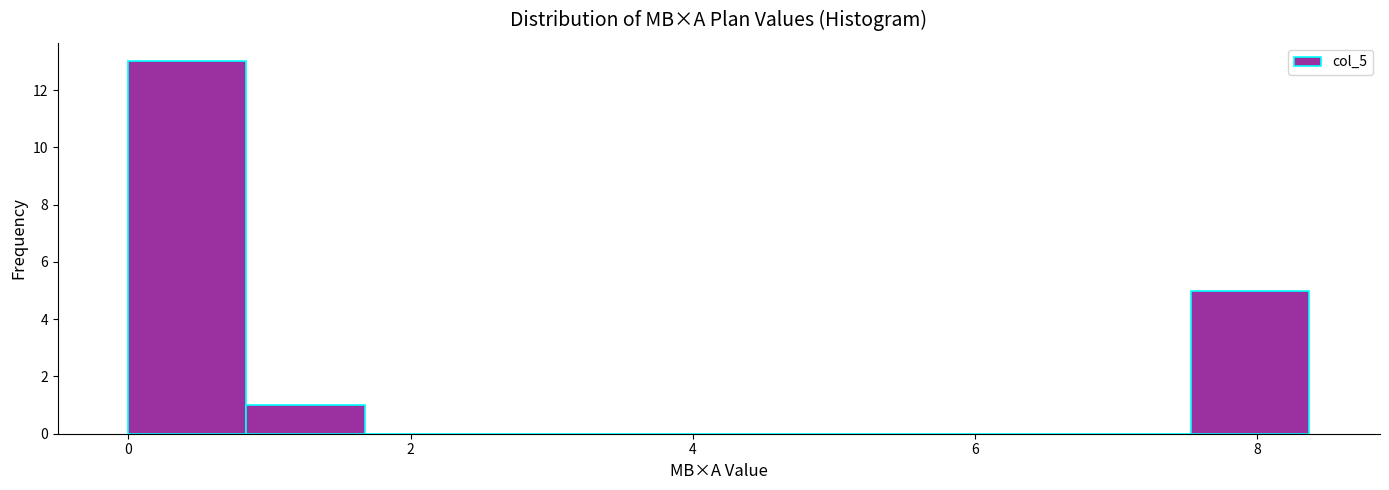

Reading left to right, list every bar in this chart as the range it spans on the x-axis followed by its height. Neither the bar edges nor the heights are printed on the chart, so give them approximately, as read against the axes.

0.0 to 0.8: 13
0.8 to 1.6: 1
1.6 to 2.6: 0
2.6 to 3.4: 0
3.4 to 4.2: 0
4.2 to 5.0: 0
5.0 to 5.8: 0
5.8 to 6.6: 0
6.6 to 7.6: 0
7.6 to 8.4: 5